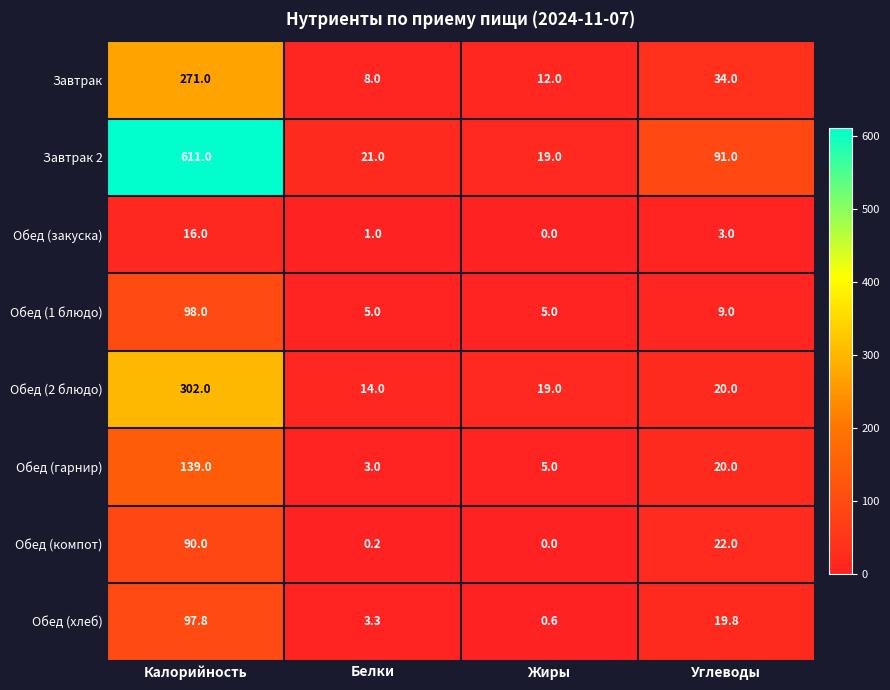

List the series in order of their peak value, lowest first.

Обед (закуска), Обед (компот), Обед (хлеб), Обед (1 блюдо), Обед (гарнир), Завтрак, Обед (2 блюдо), Завтрак 2